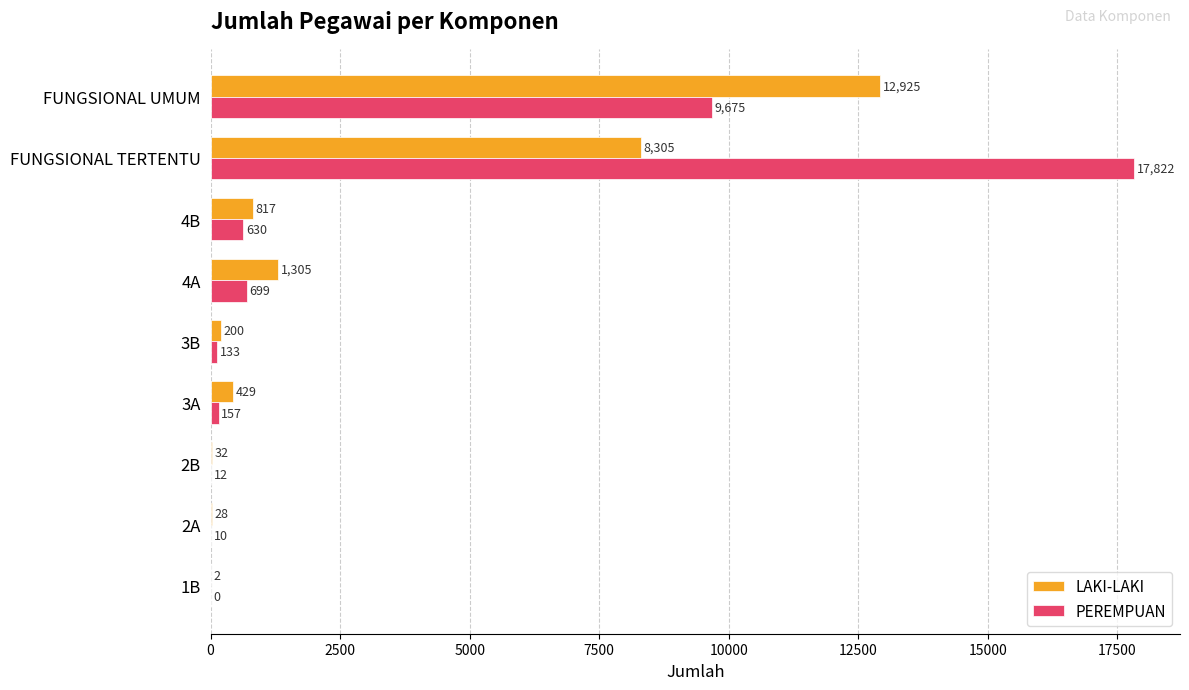

What is the approximate value of PEREMPUAN at FUNGSIONAL TERTENTU?

17822